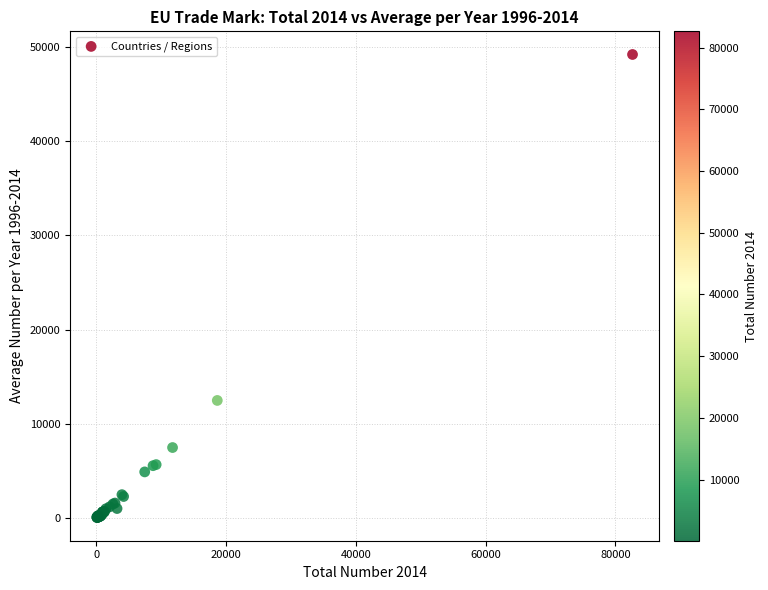

What Y value in the scatter plot is closest to 24623?

12472.2